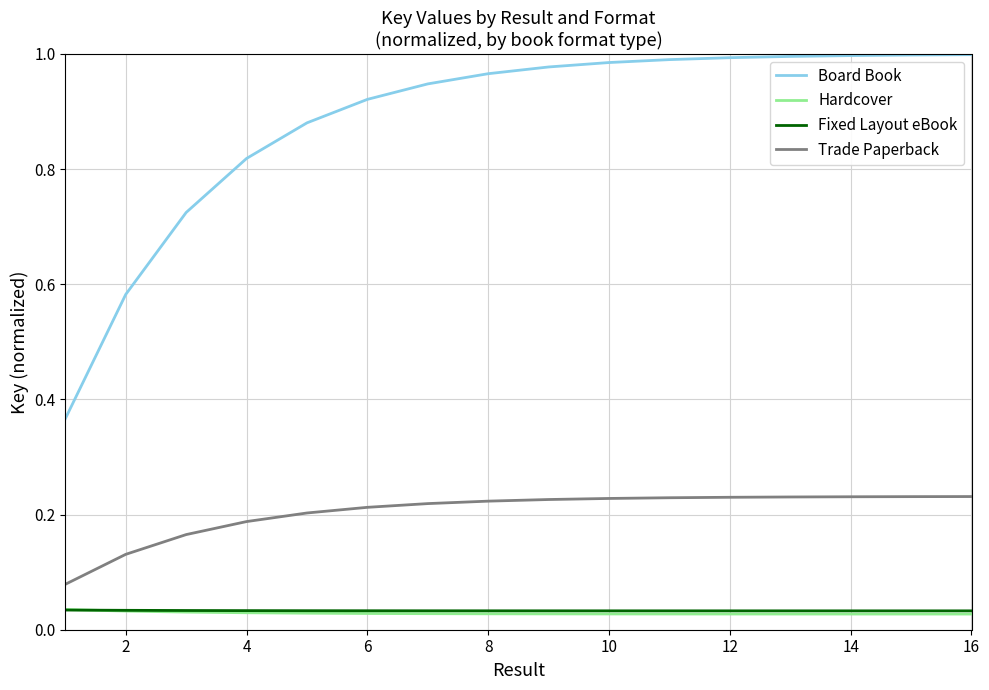

Which series has the largest total across all categories?

Board Book